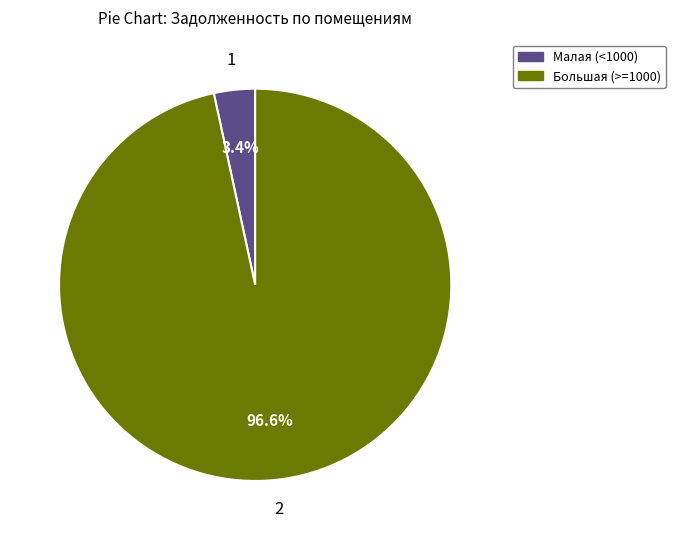

Does any single category account for the majority?

Yes